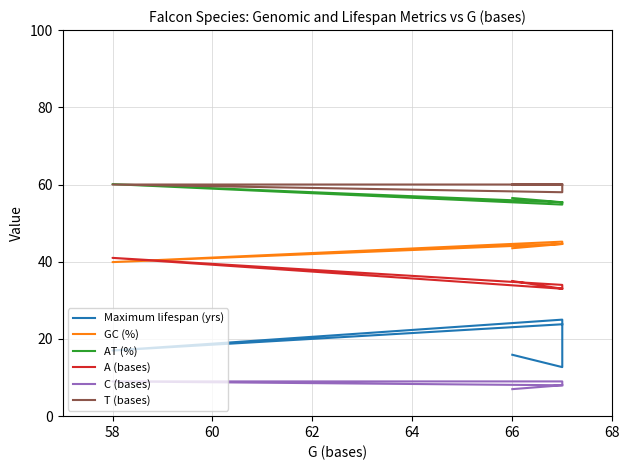

What is the difference between the second highest and second lowest values in the AT (%) series?

1.1